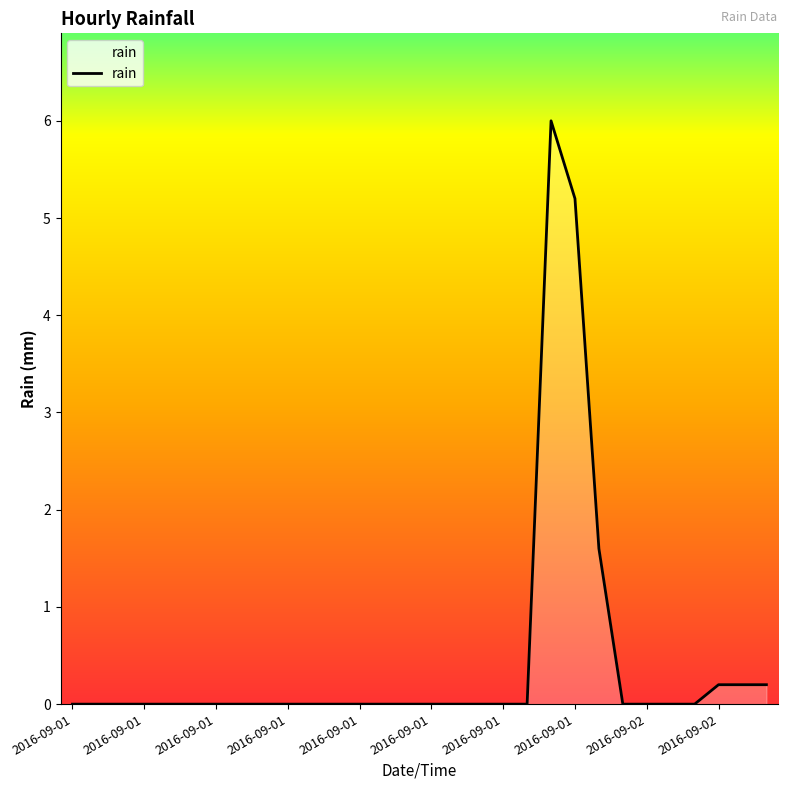

What is the difference between the maximum and minimum values?

6.0